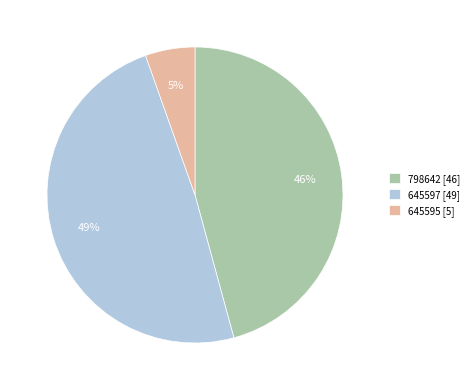

Which slice is the largest?

645597